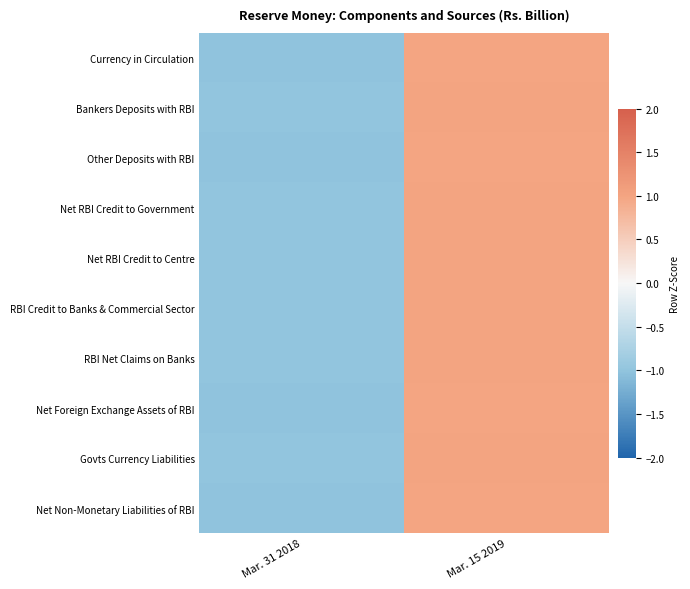

Which has a higher value, Mar. 31 2018 or Mar. 15 2019?

Mar. 15 2019